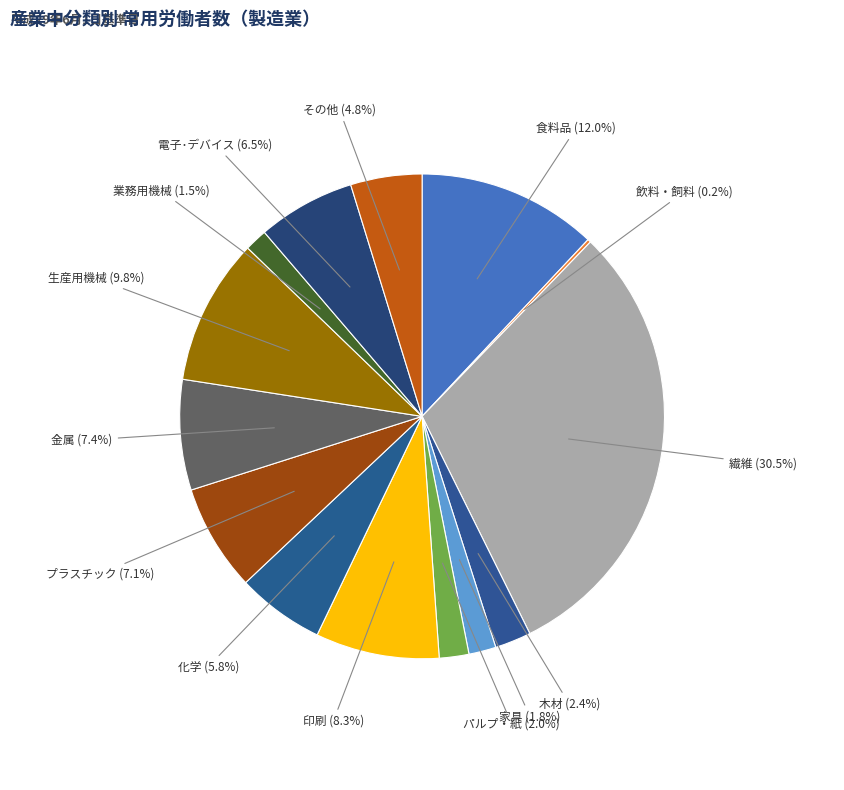

Combined, what portion of the pie is 家具 and プラスチック?

8.9%